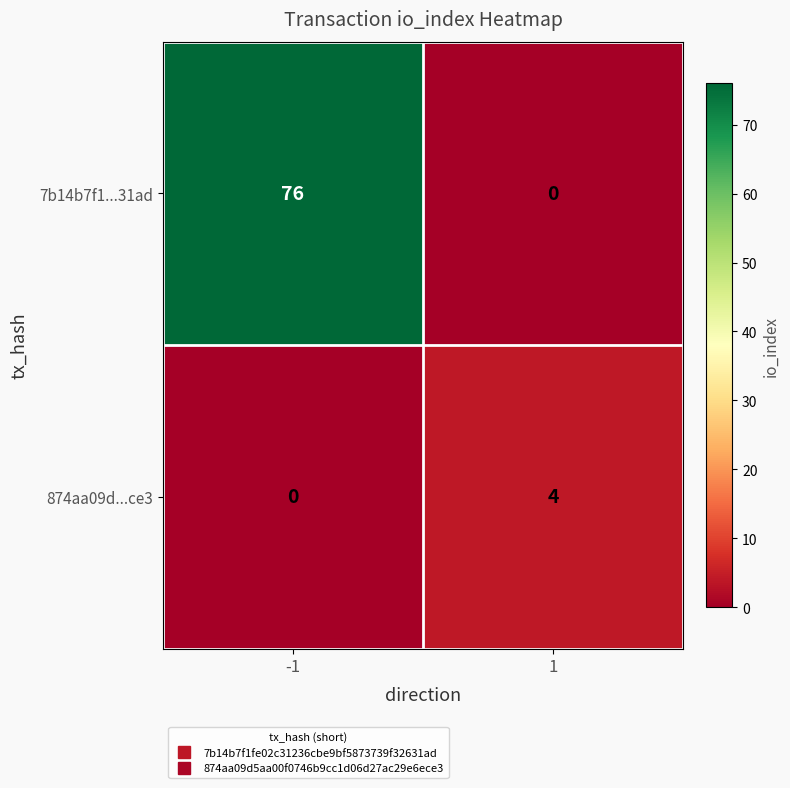

Rank the series by their average value, from lowest to highest.

874aa09d...ce3, 7b14b7f1...31ad